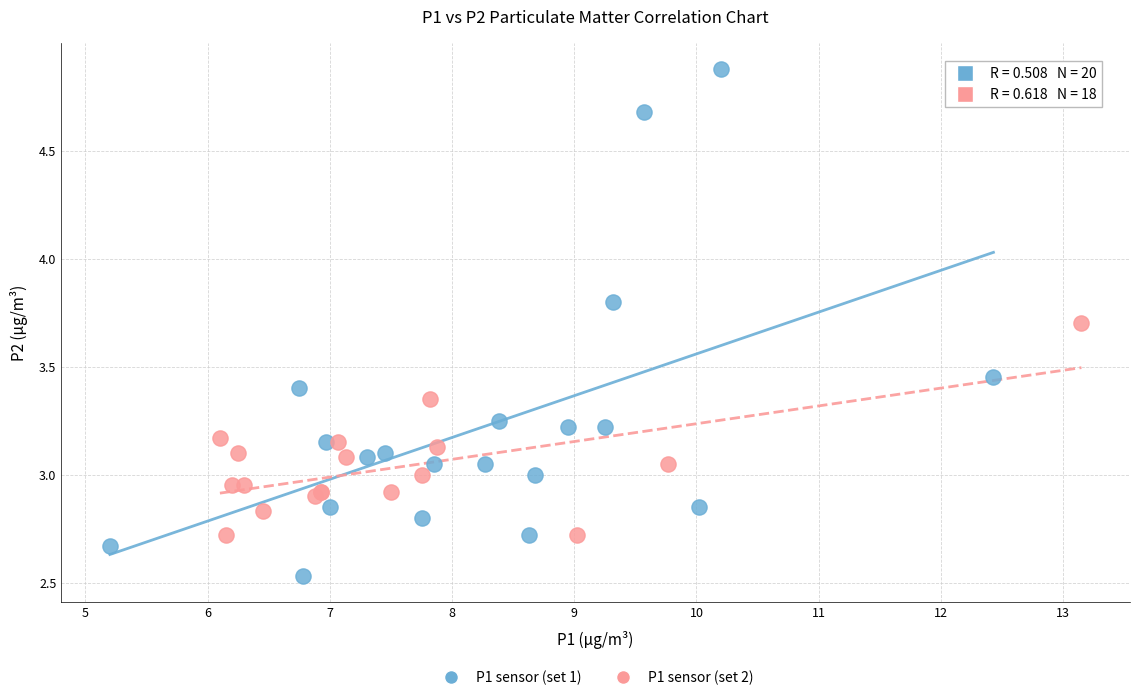

Which series contains the highest Y value?

P1 sensor (set 1)